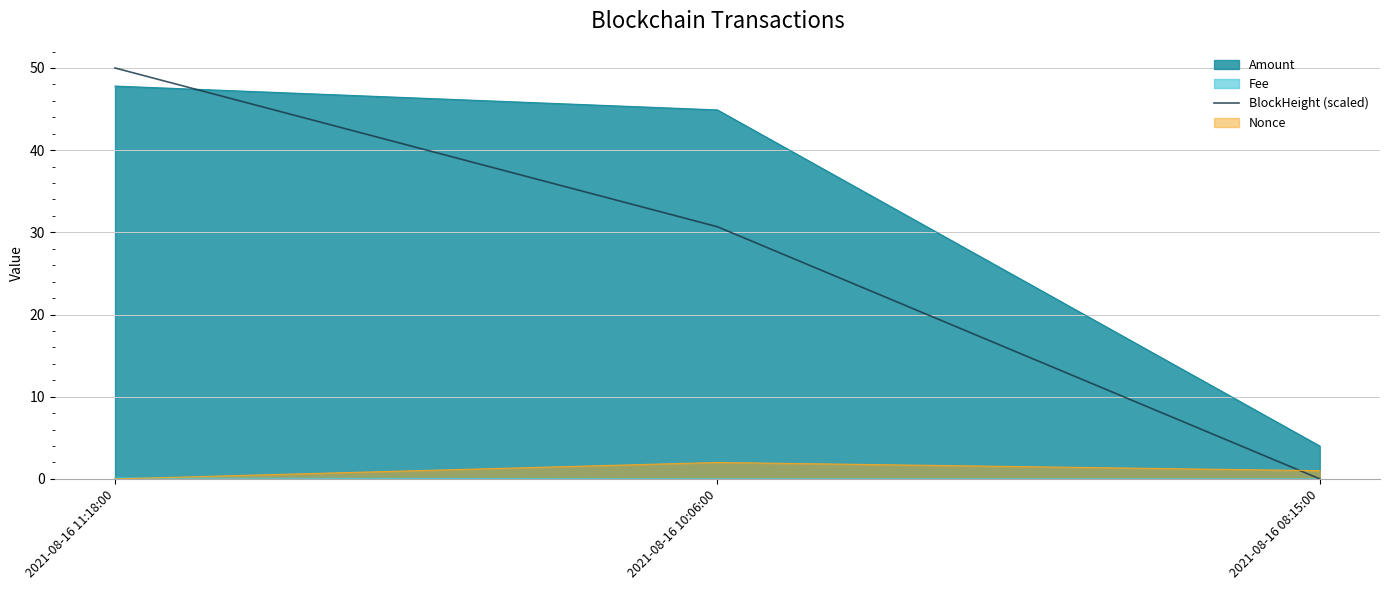

How many positive values are there?

2